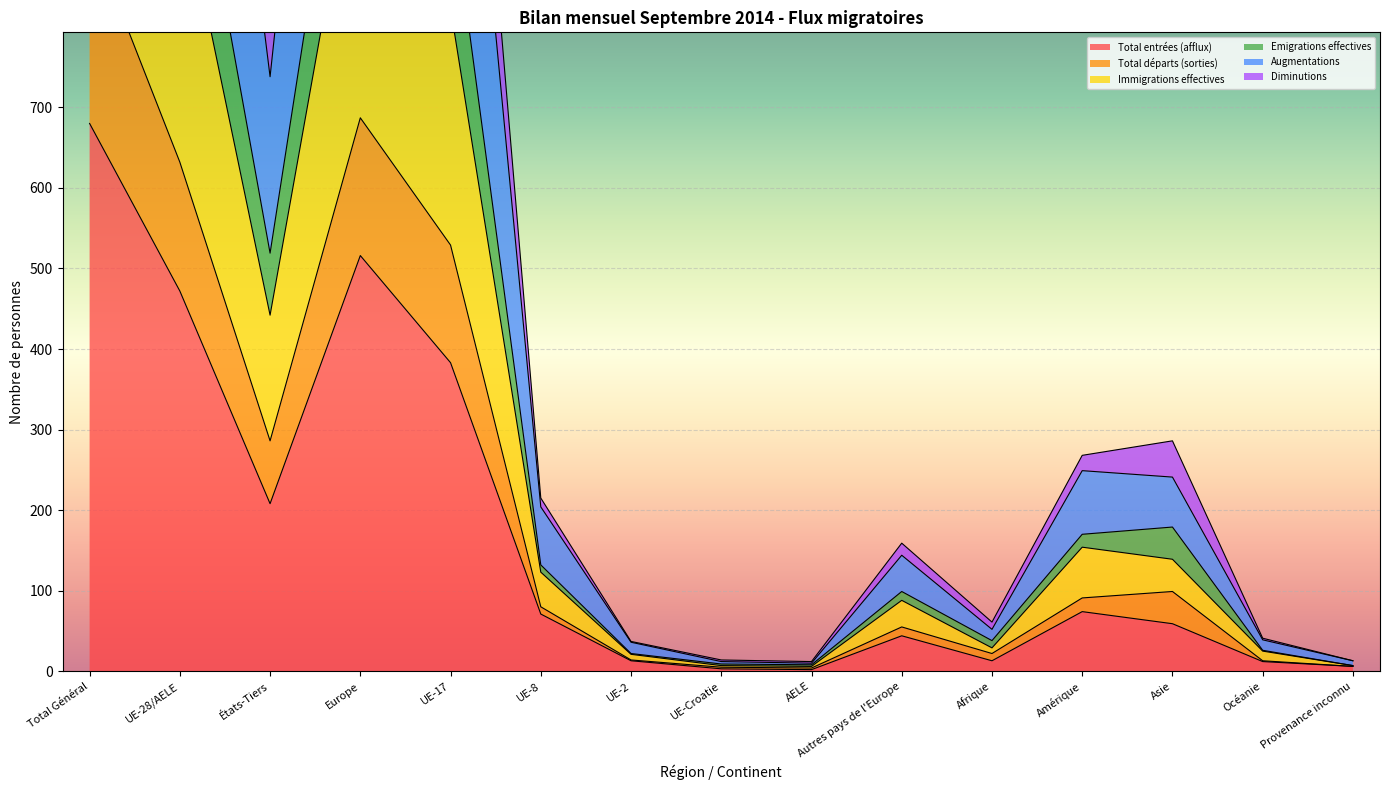

The value of Total entrées (afflux) at Amérique is 103. True or false?

False